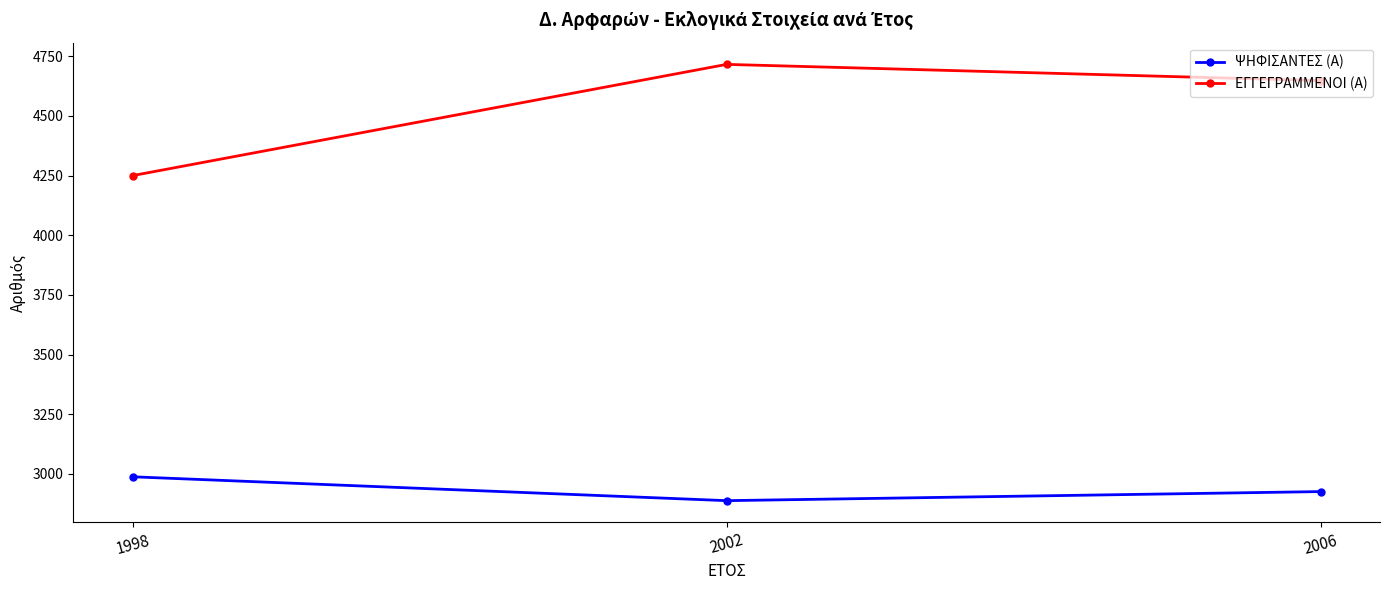

Is the value of ΨΗΦΙΣΑΝΤΕΣ (Α) at 2006 greater than the value of ΕΓΓΕΓΡΑΜΜΕΝΟΙ (Α) at 1998?

No